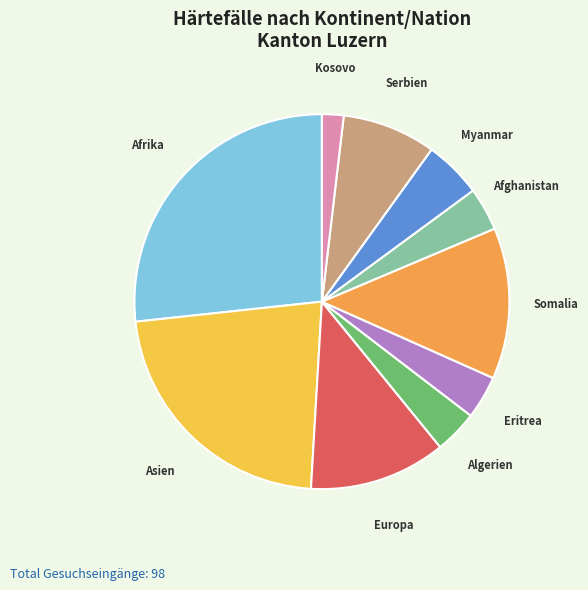

Is there a majority slice in this chart?

No